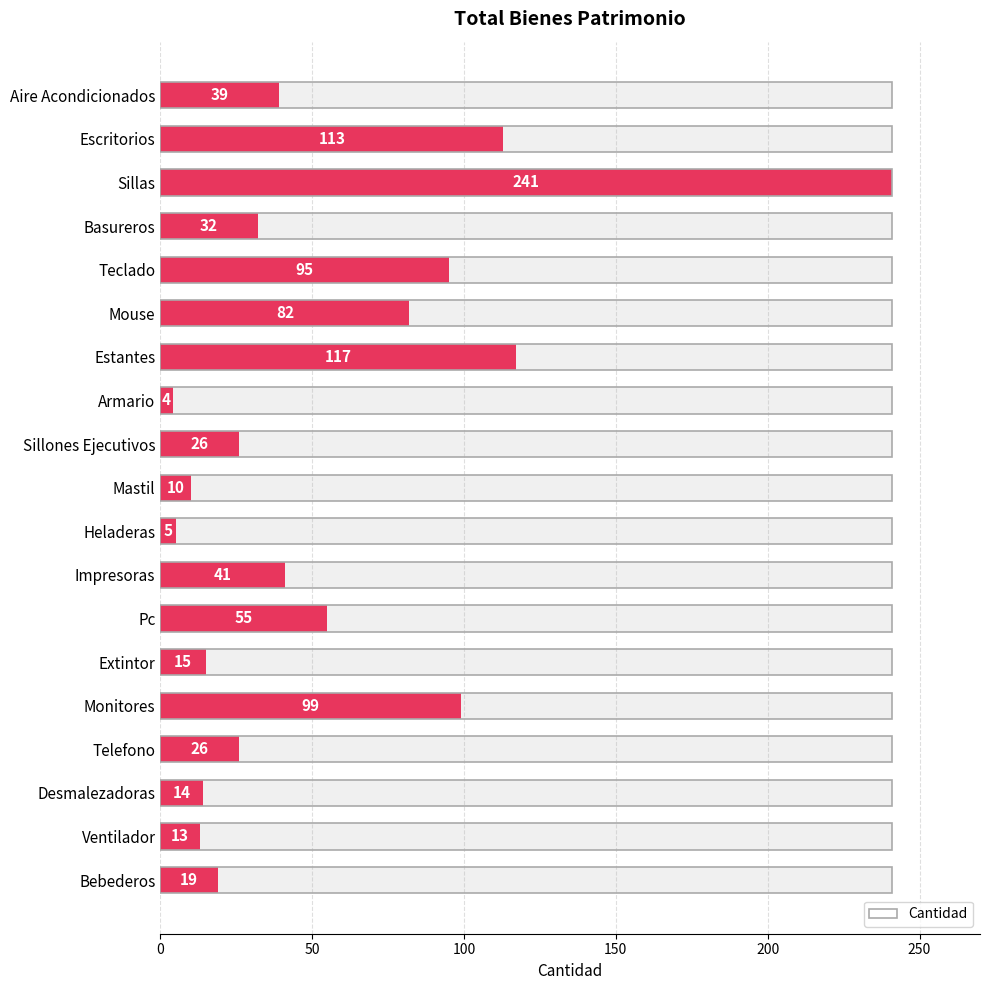

How many bars are there in total?

19